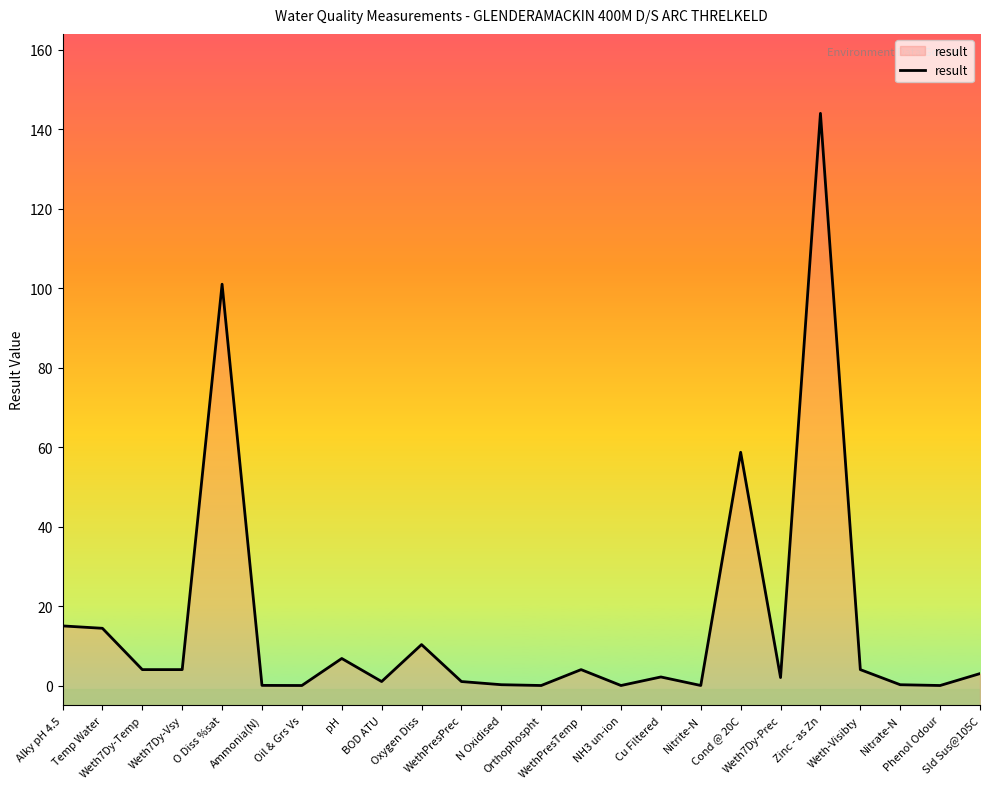

Does the chart have visible grid lines?

No